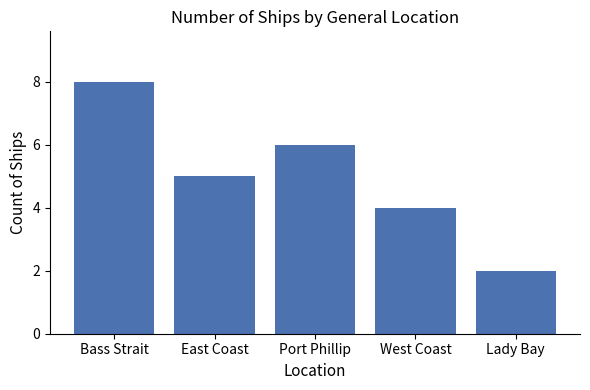

What is the label of the 4th bar from the right?

East Coast